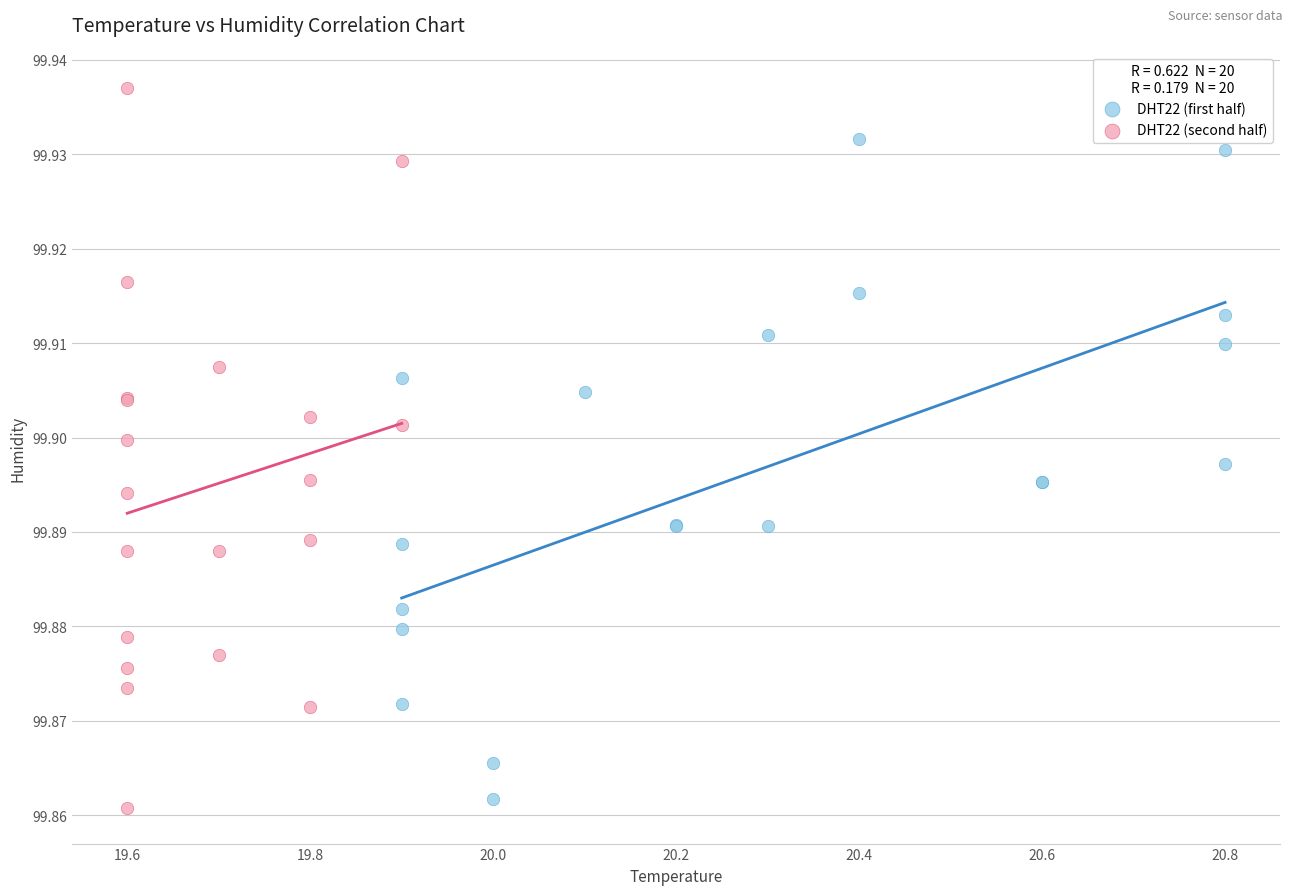

Which series contains the highest Y value?

DHT22 (second half)